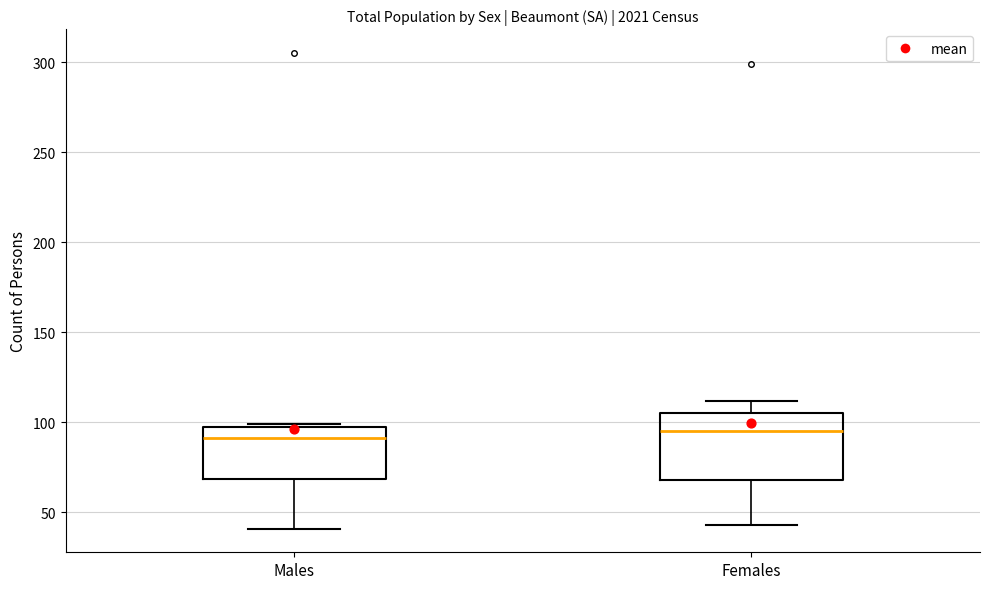

Reading left to right, transcribe this box plot: for each box, give where its median line is, the range the box spans, and where its two whiskers end, as read against the y-axis. The values are not printed on the chart, so give them approximately, as read against the axis.

Males: median 90, box 70 to 100, whiskers 40 to 100
Females: median 95, box 70 to 105, whiskers 45 to 110